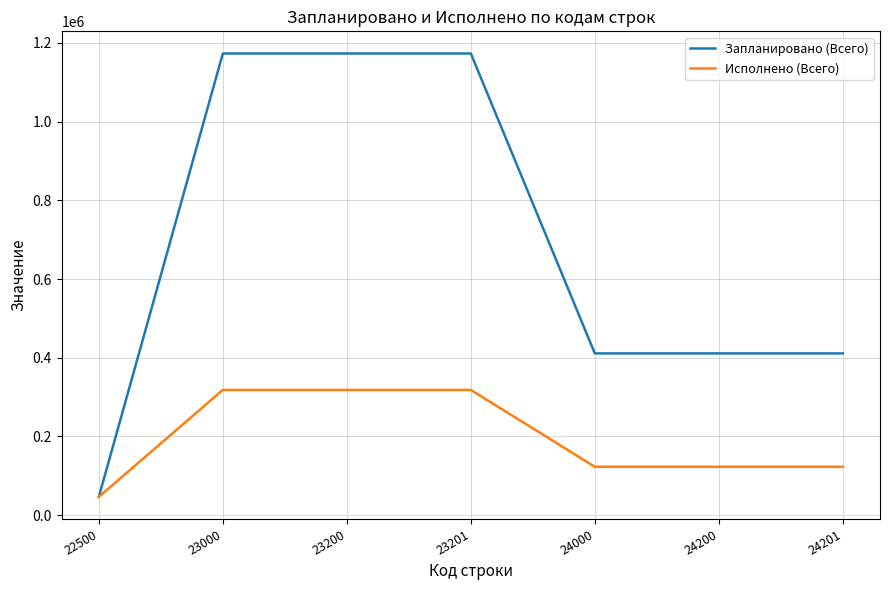

How many distinct data groups are displayed?

2